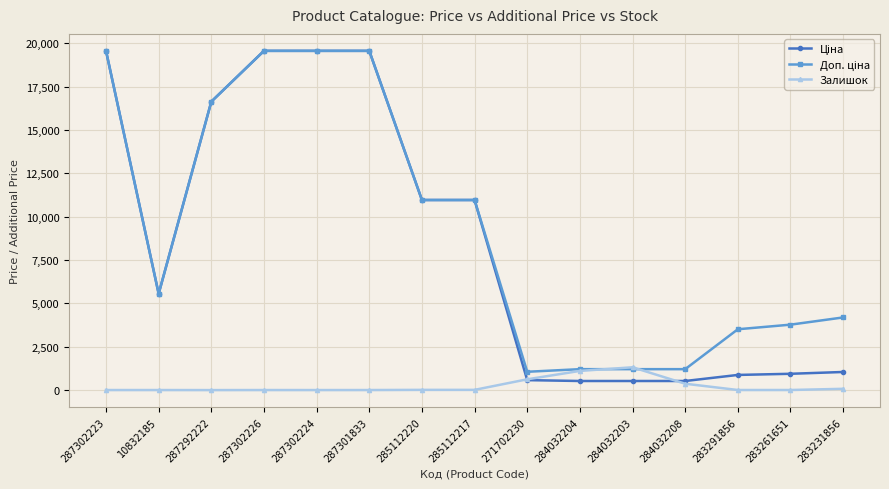

The Залишок series shows 7.0 at 287301833. True or false?

True